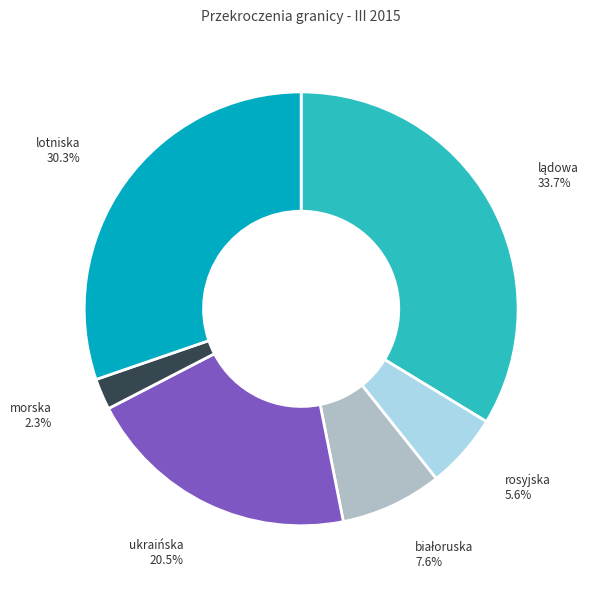

Is morska the majority of the pie?

No